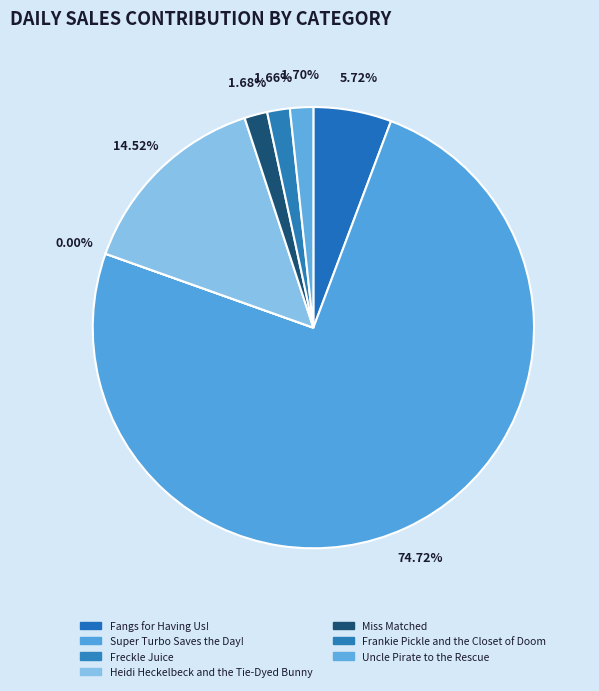

What percentage is the Miss Matched slice, to the nearest percent?

2%